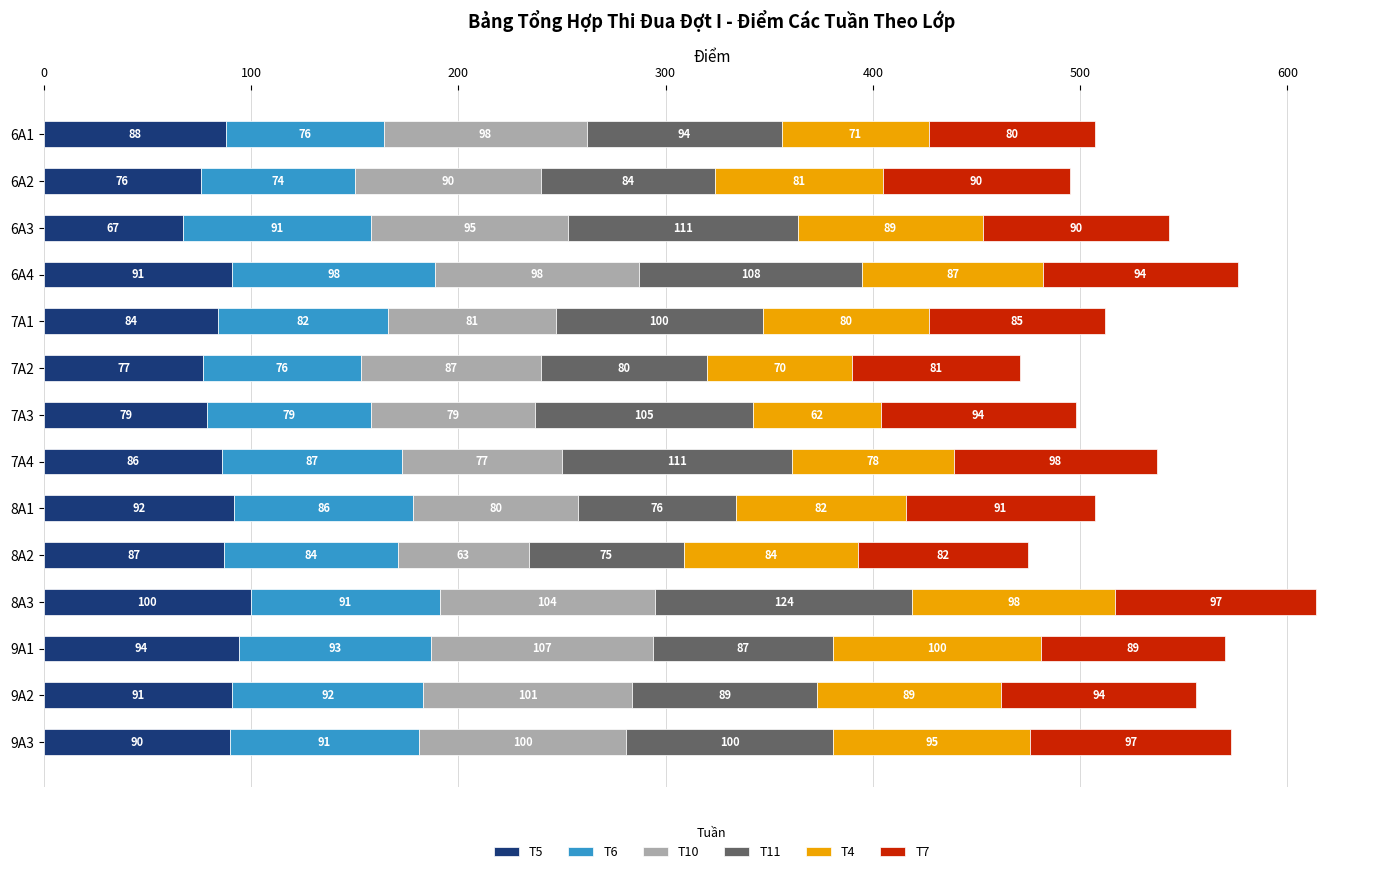

Read the T5 value at 8A3, to the nearest 5.

100